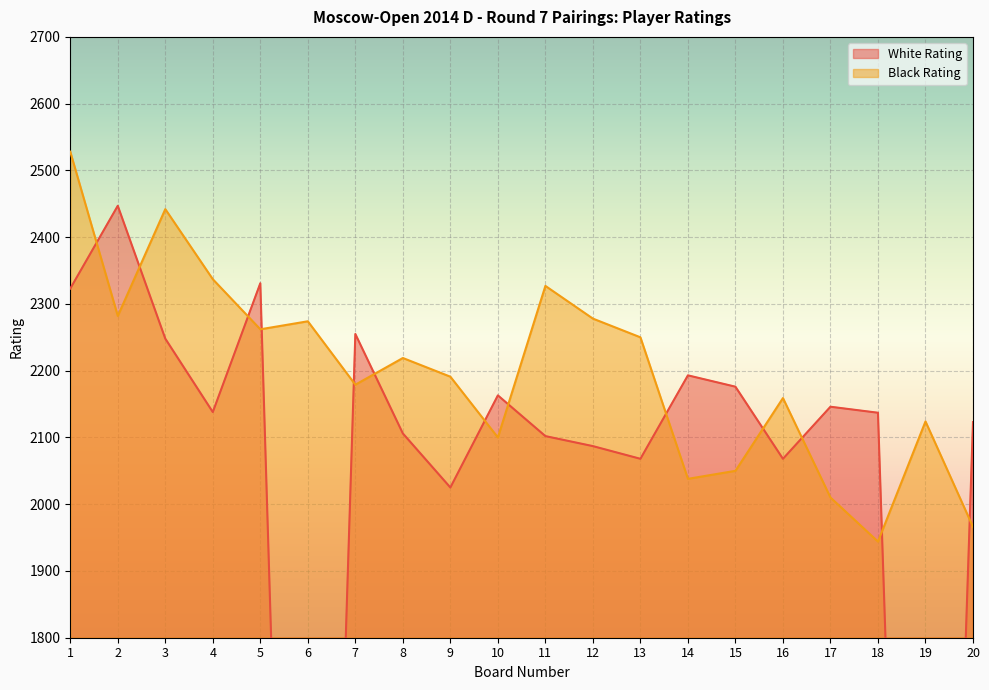

Reading right to left, list all the values displayed in this chart.

White Rating: 2123	0	2137	2146	2068	2176	2193	2068	2087	2102	2163	2025	2106	2255	0	2331	2138	2248	2447	2323
Black Rating: 1966	2124	1944	2010	2159	2050	2038	2250	2278	2327	2100	2191	2219	2179	2274	2262	2337	2442	2282	2528